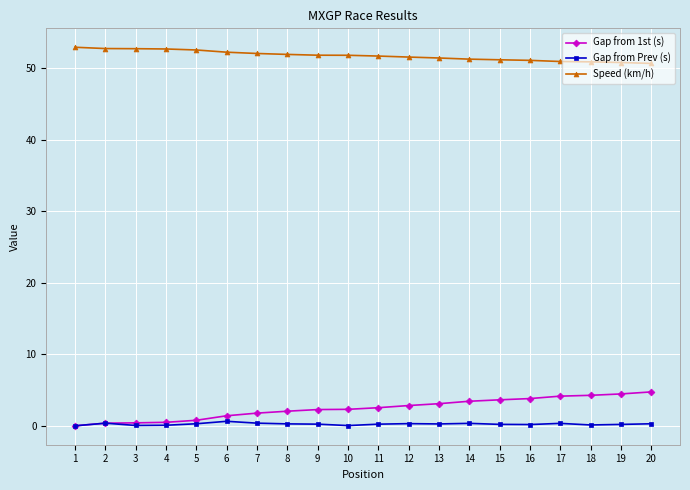

What is the difference between the highest and lowest values at 5?

52.2